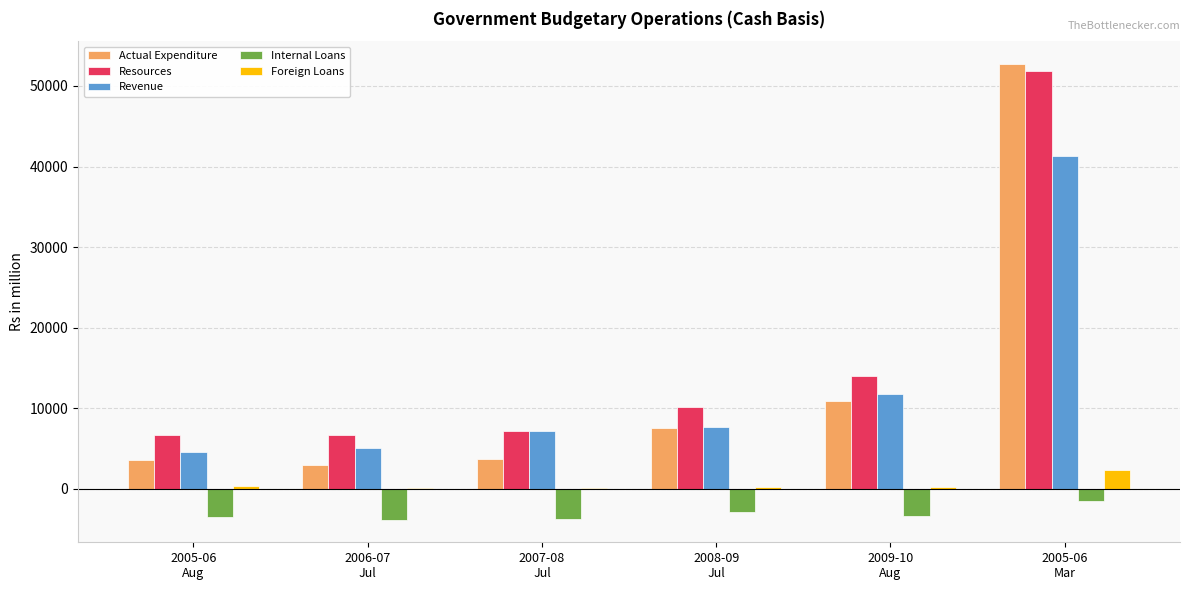

What is the maximum value for Revenue?

41256.8